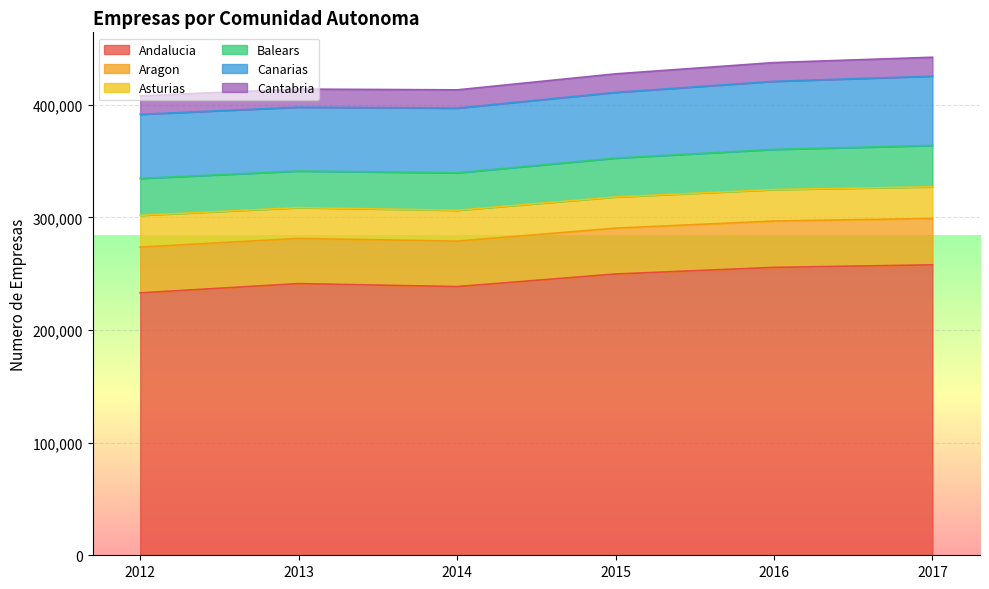

True or false: Cantabria has a value of 23123 at 2015.

False